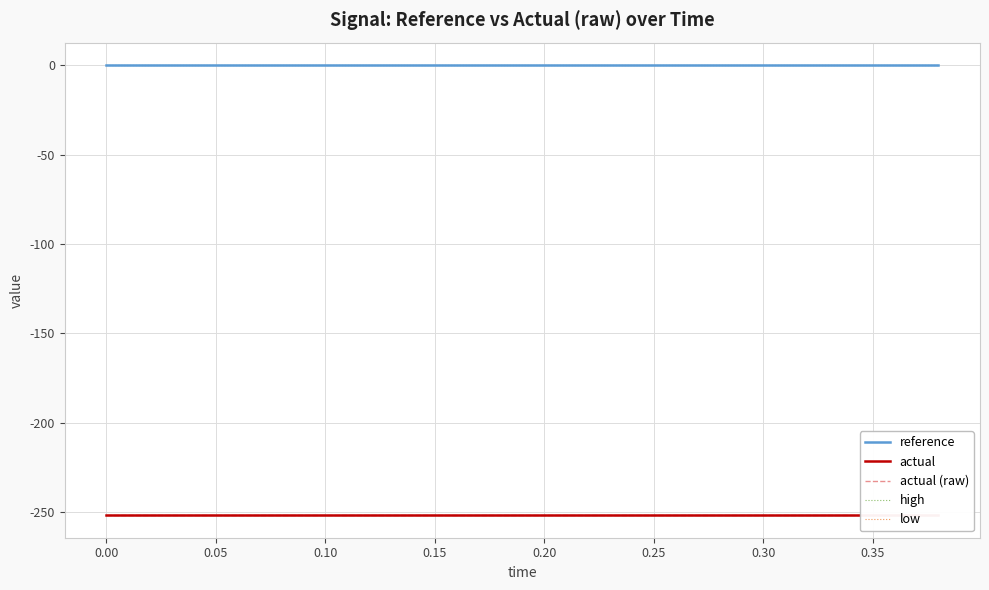

What position from the right is 0.35?

12